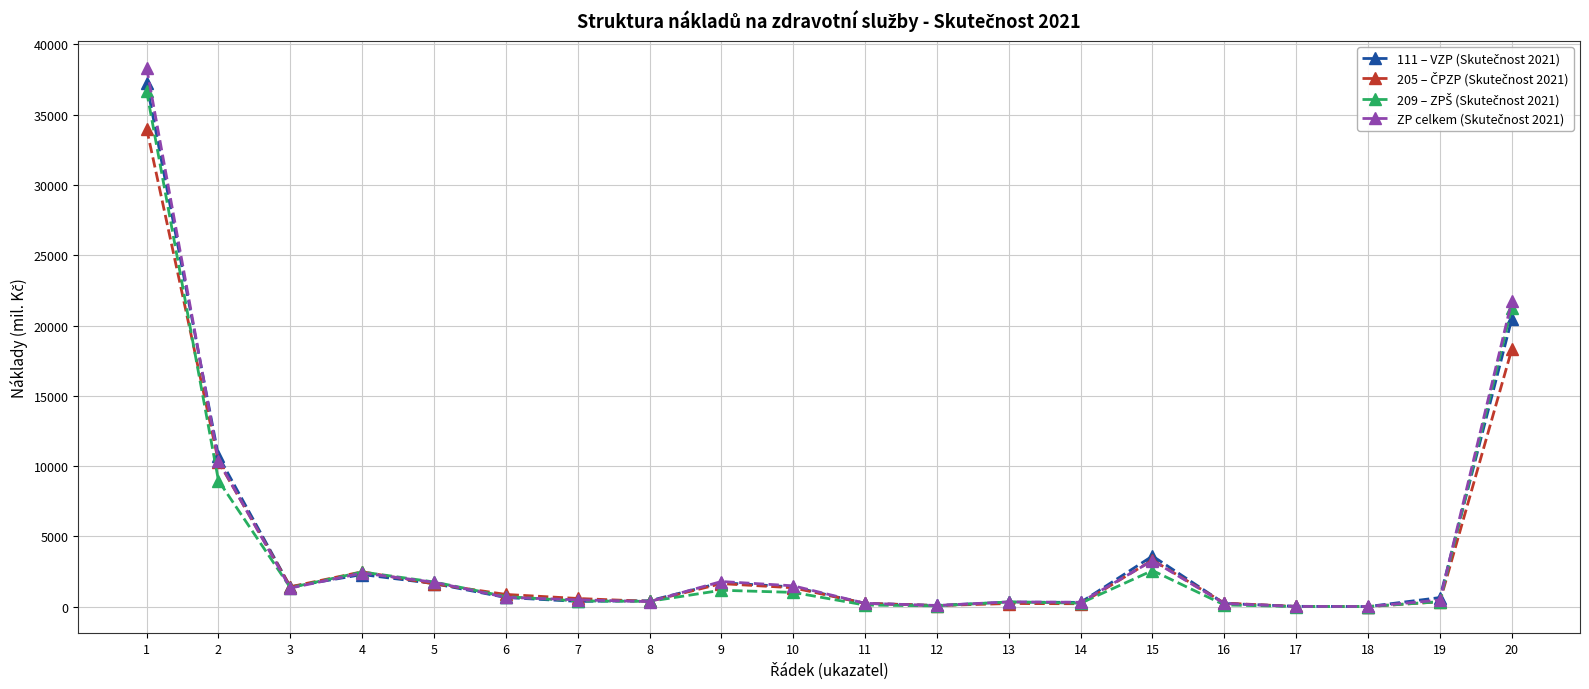

At how many categories does at least one series exceed 33892?

1